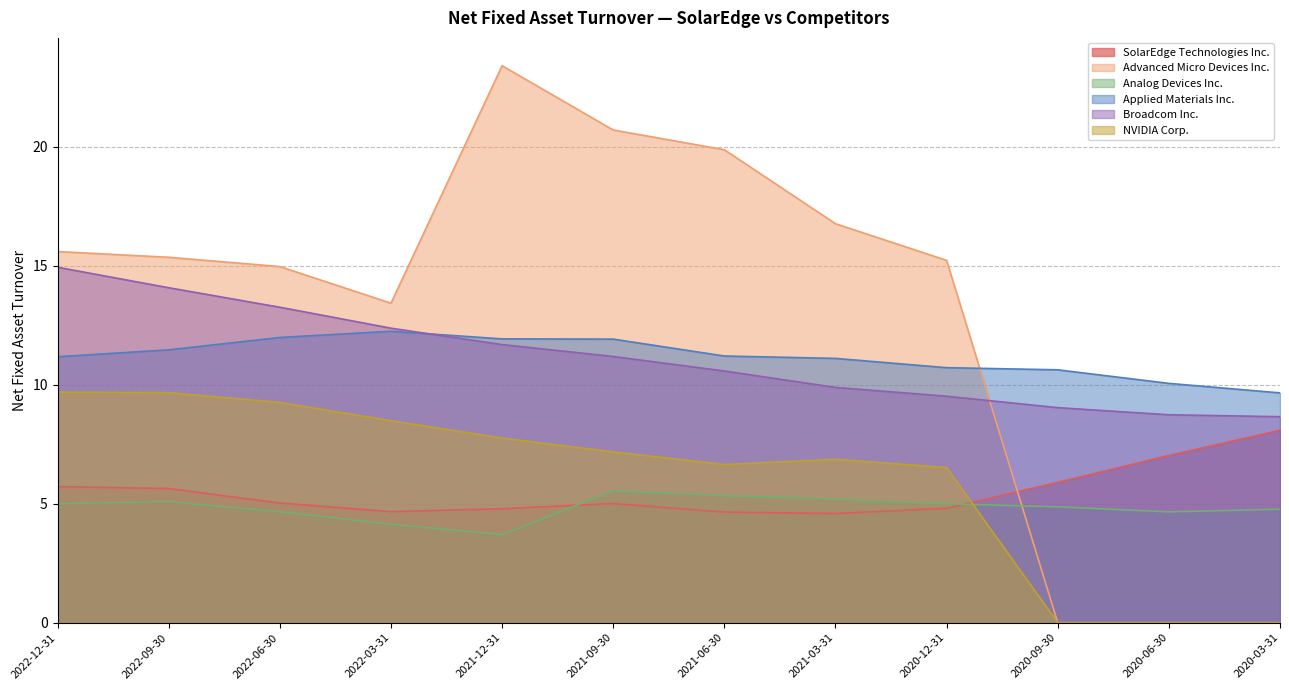

What are all the series names shown in the legend?

SolarEdge Technologies Inc., Advanced Micro Devices Inc., Analog Devices Inc., Applied Materials Inc., Broadcom Inc., NVIDIA Corp.